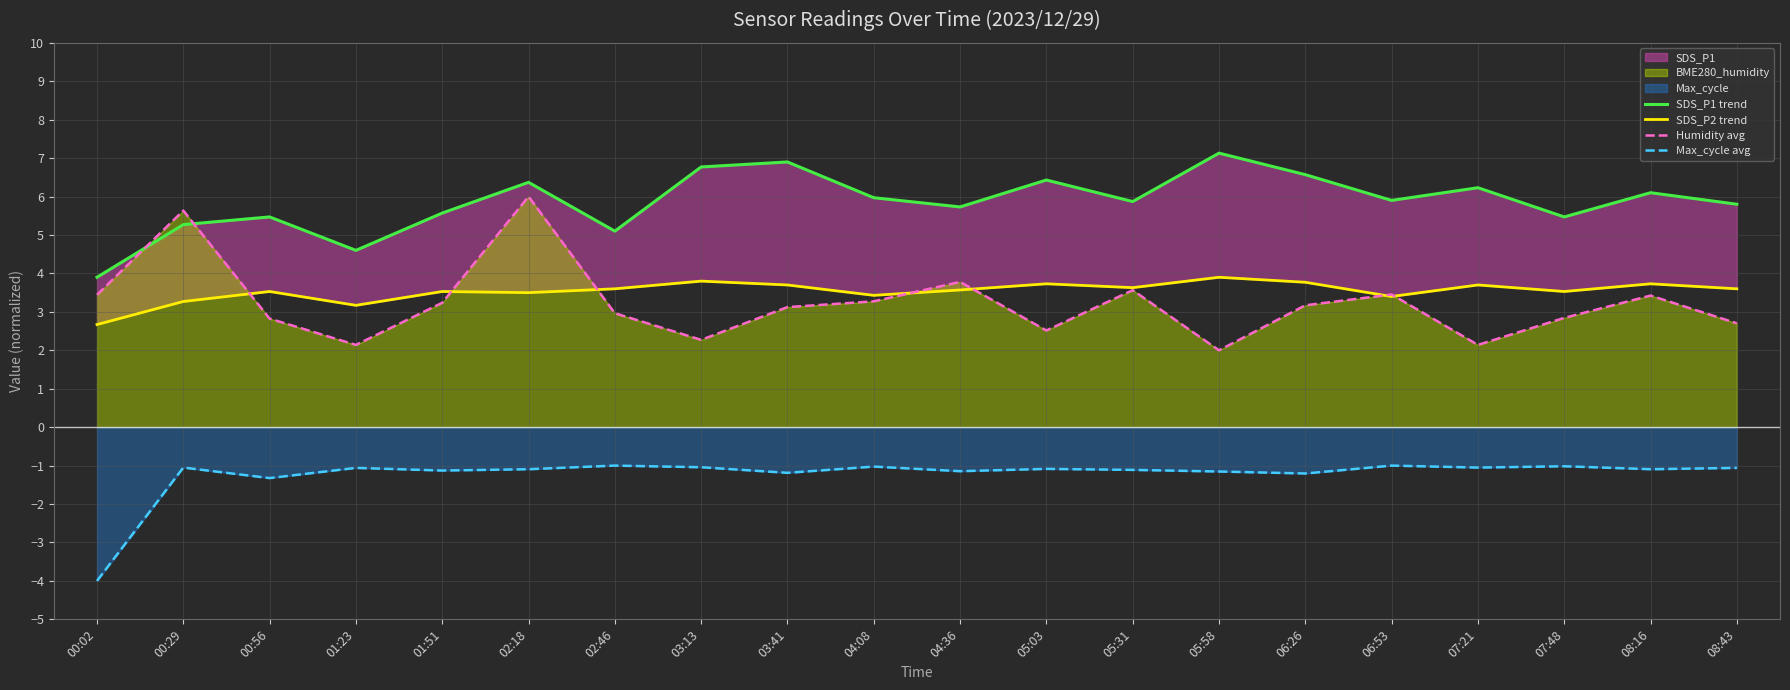

The Max_cycle avg series shows -4.0 at 00:02. True or false?

True